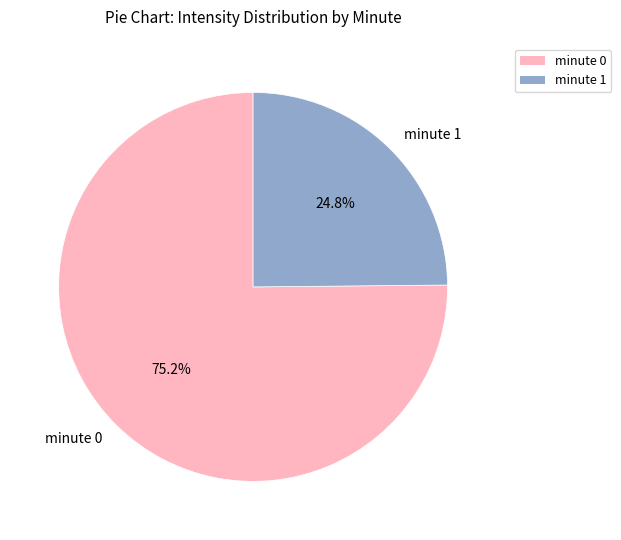

Approximately how many times larger is the value at minute 1 compared to minute 0?

0.3